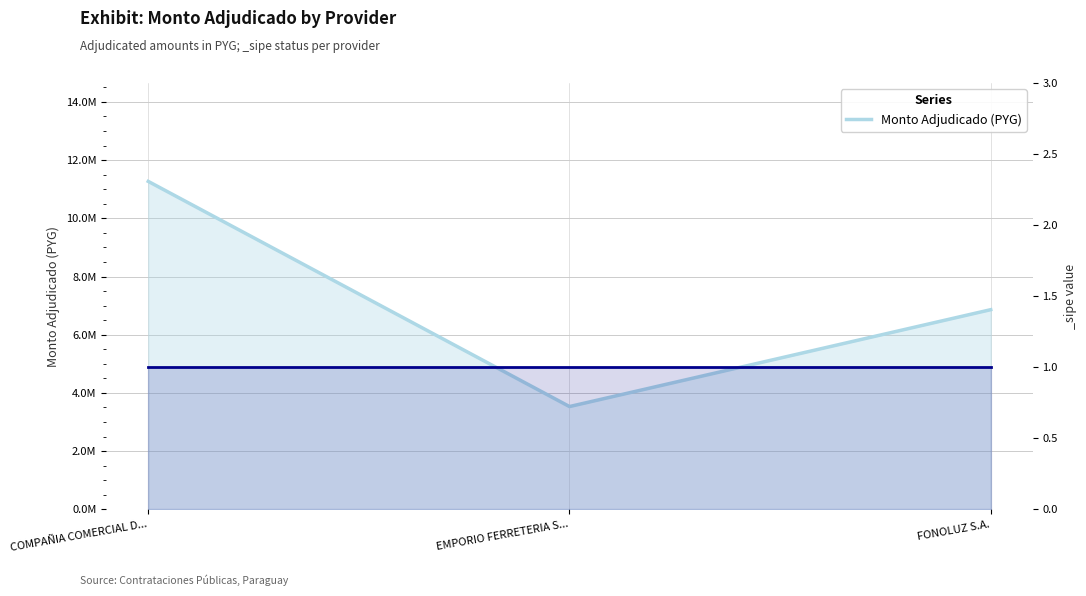

Read the value at FONOLUZ S.A..

6860889